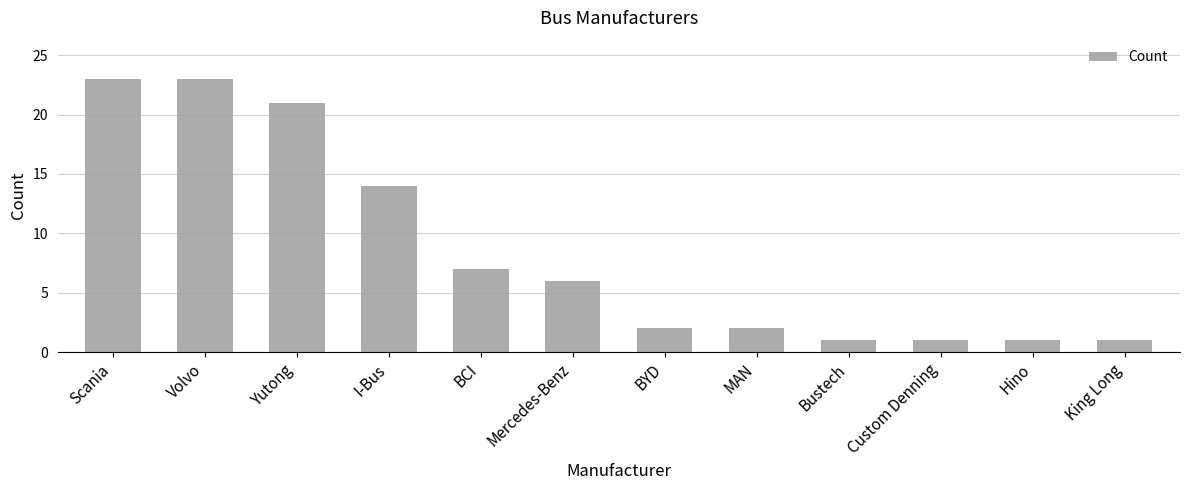

What is the ratio of the value at Volvo to the value at BYD?

11.5